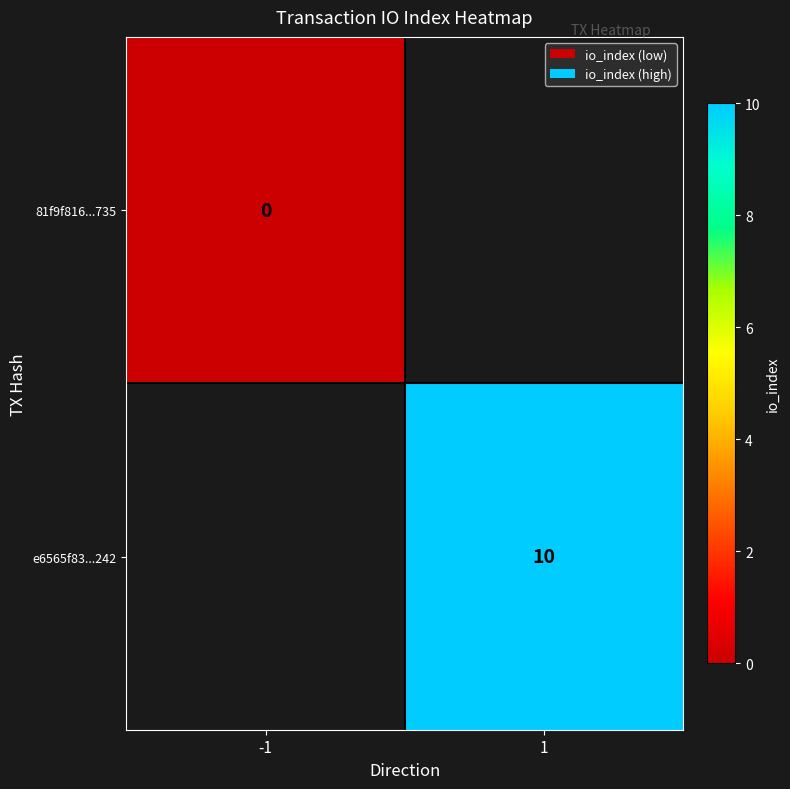

Is it true that e6565f83...242 equals 10 at 1?

True